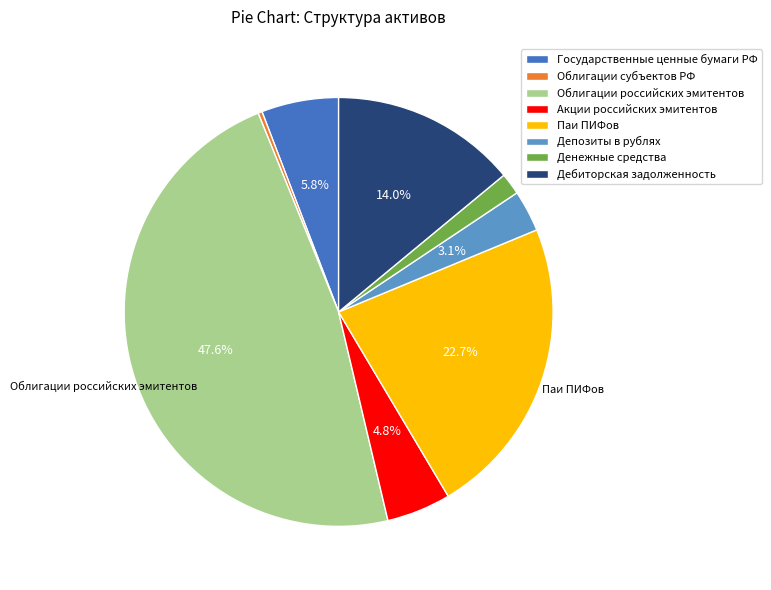

Which category has the smallest portion of the pie?

Облигации субъектов РФ